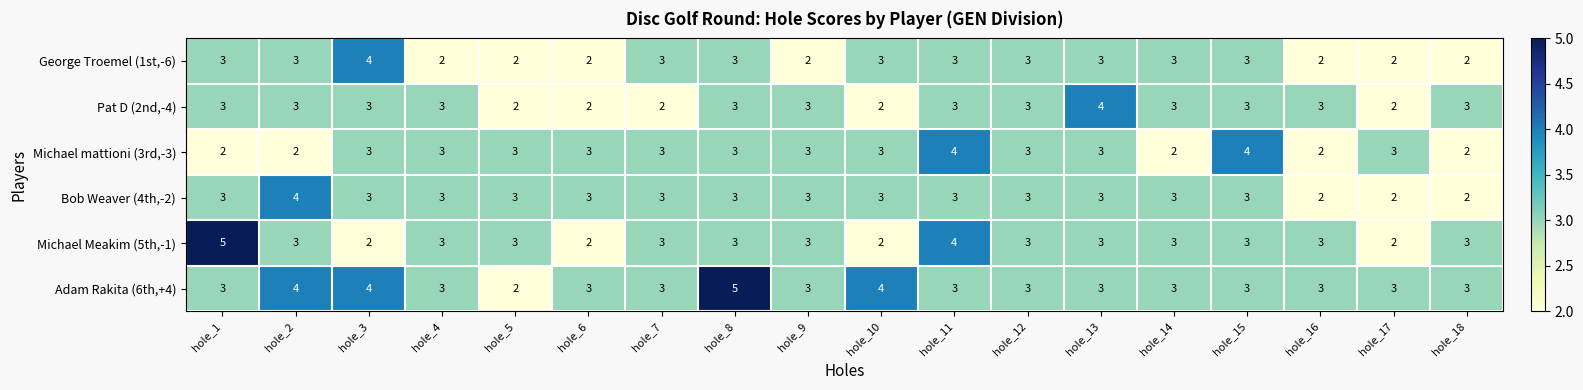

What is the average value of the Adam Rakita (6th,+4) series?

3